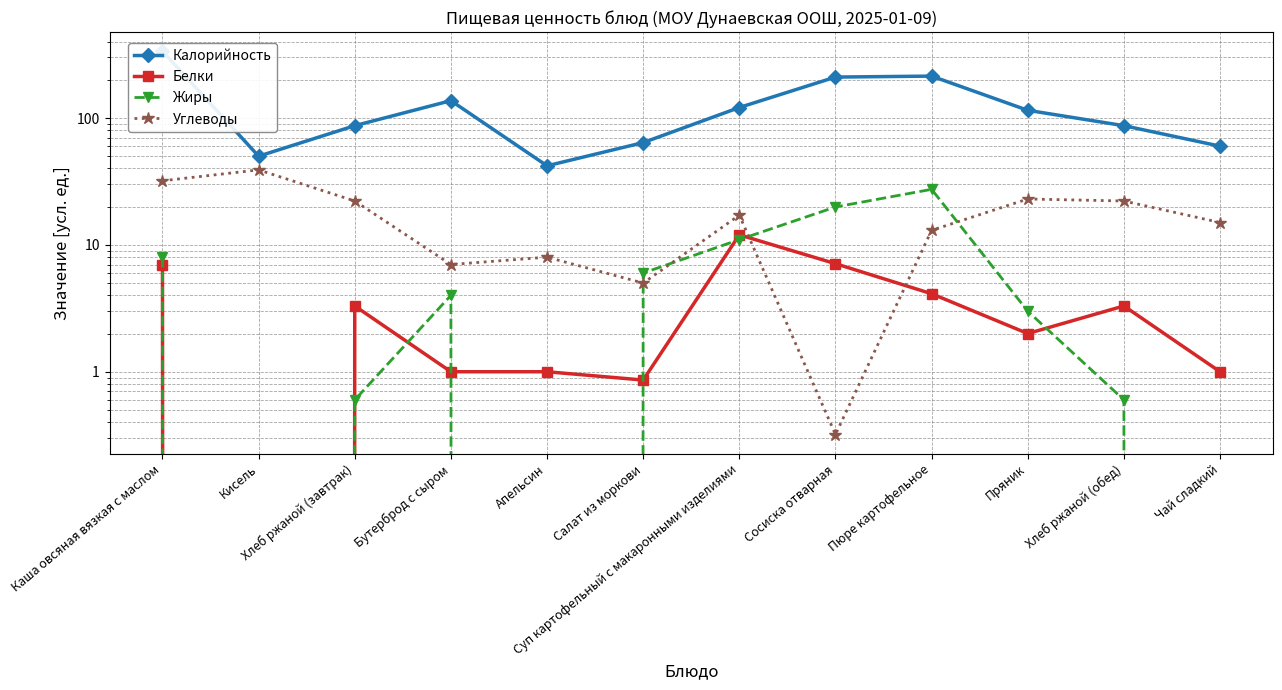

What is the total value across all series at Апельсин?

51.0